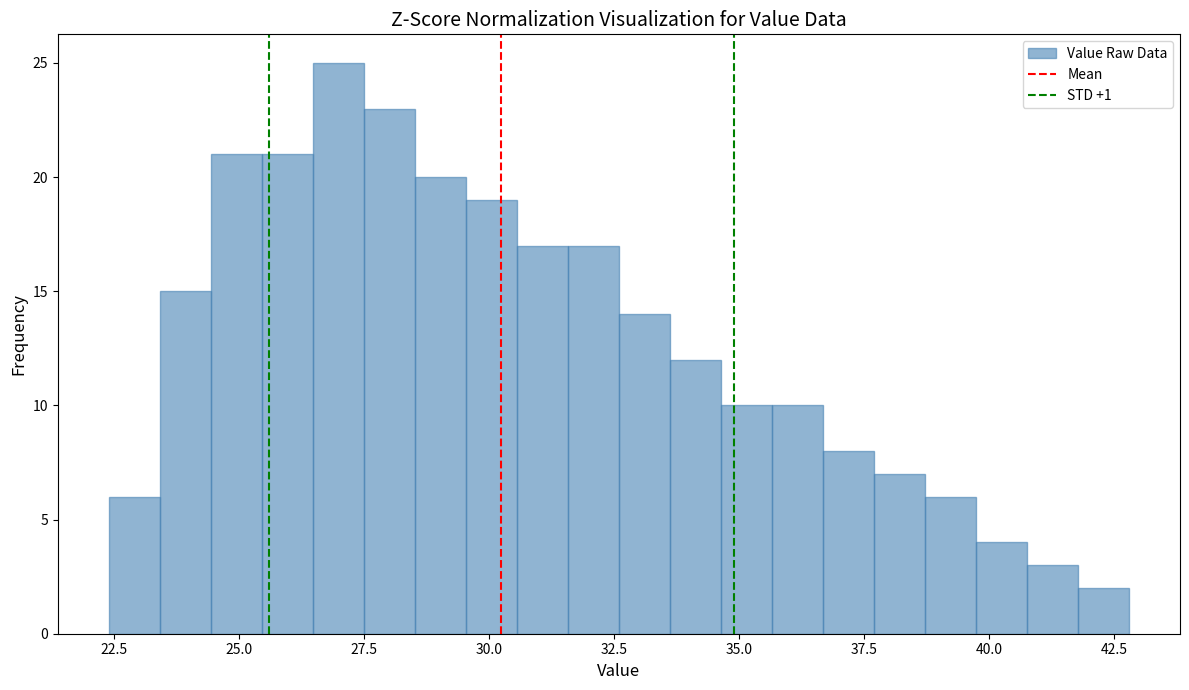

Around what value on the x-axis is the tallest bar? Give the approximate position of its centre, as read against the axis.

27.0